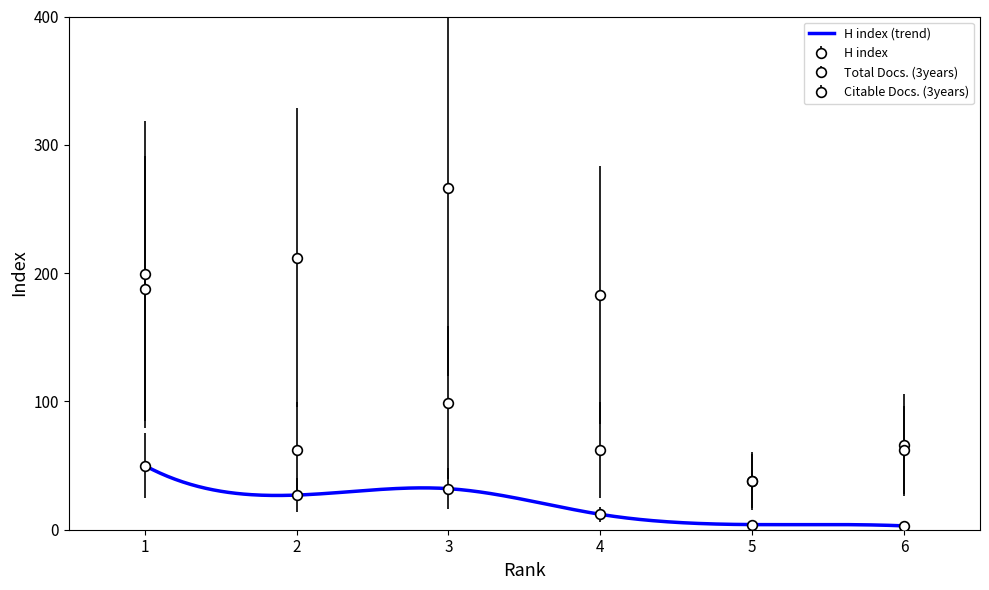

Where is the first local minimum for Citable Docs. (3years)?

5